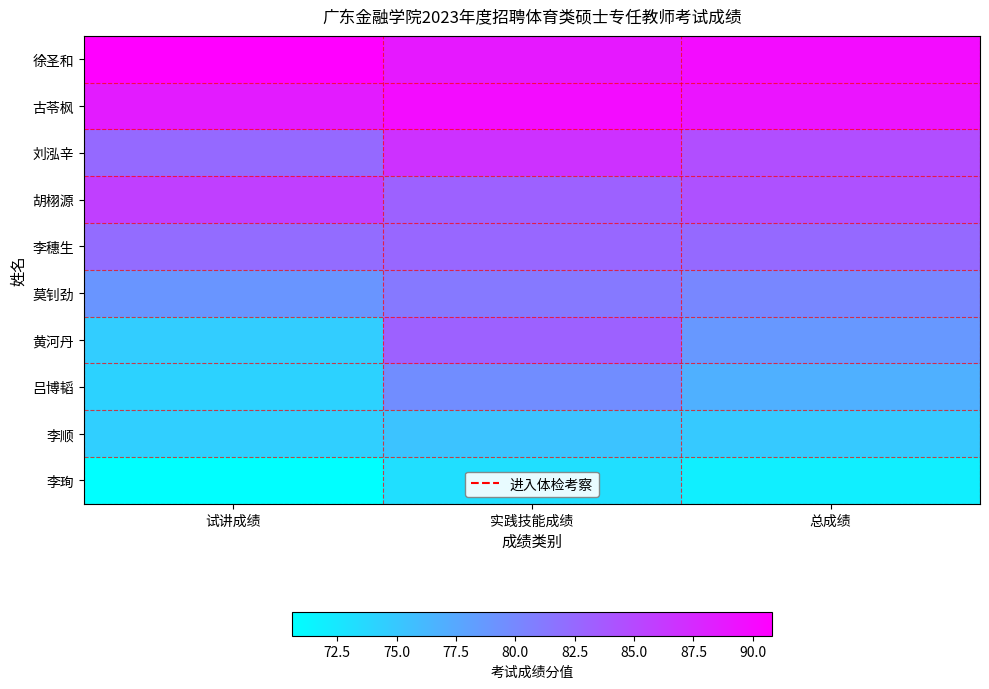

Count the number of categories in the chart.

3